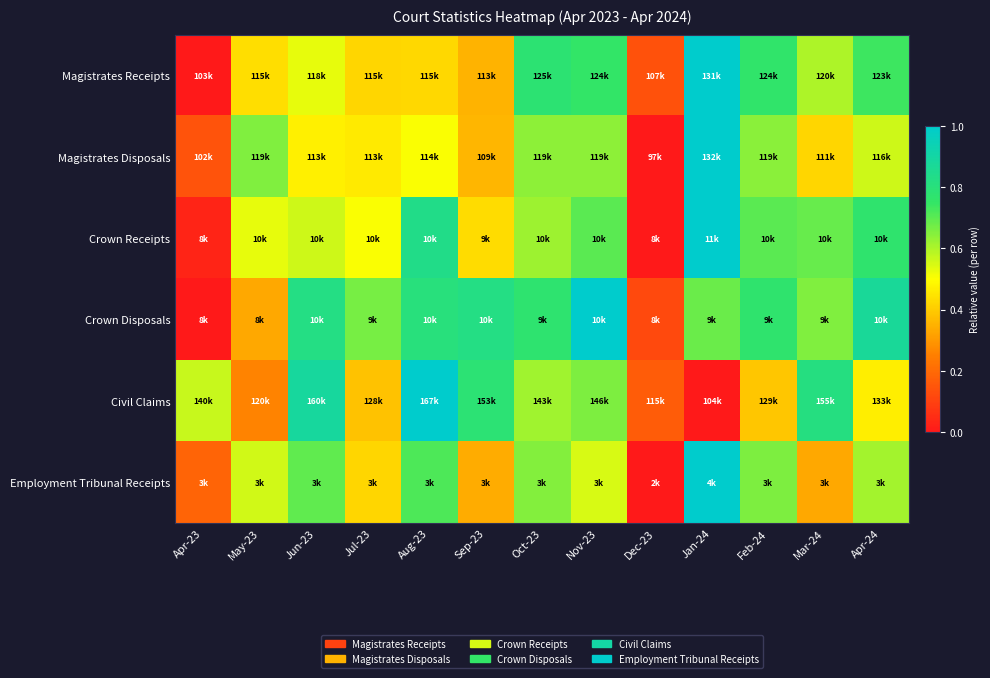

Count the number of data series in this chart.

6